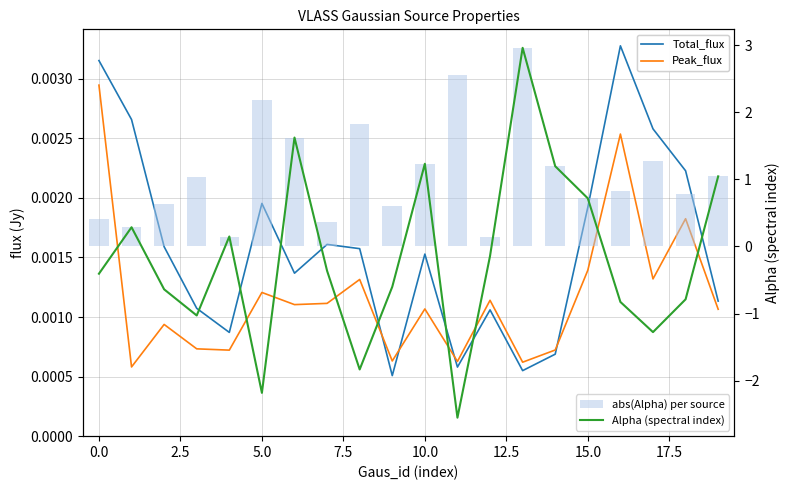

The Total_flux series shows 0.0 at 15.0. True or false?

False